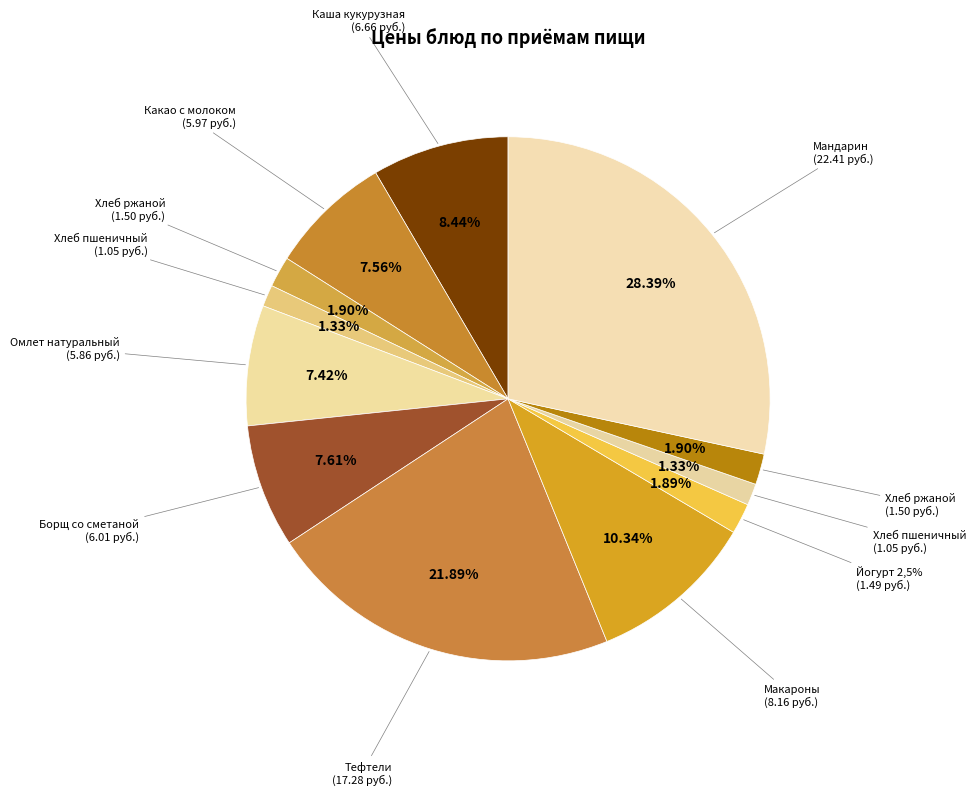

Is it true that Хлеб пшеничный (обед) is 11% of the pie?

False